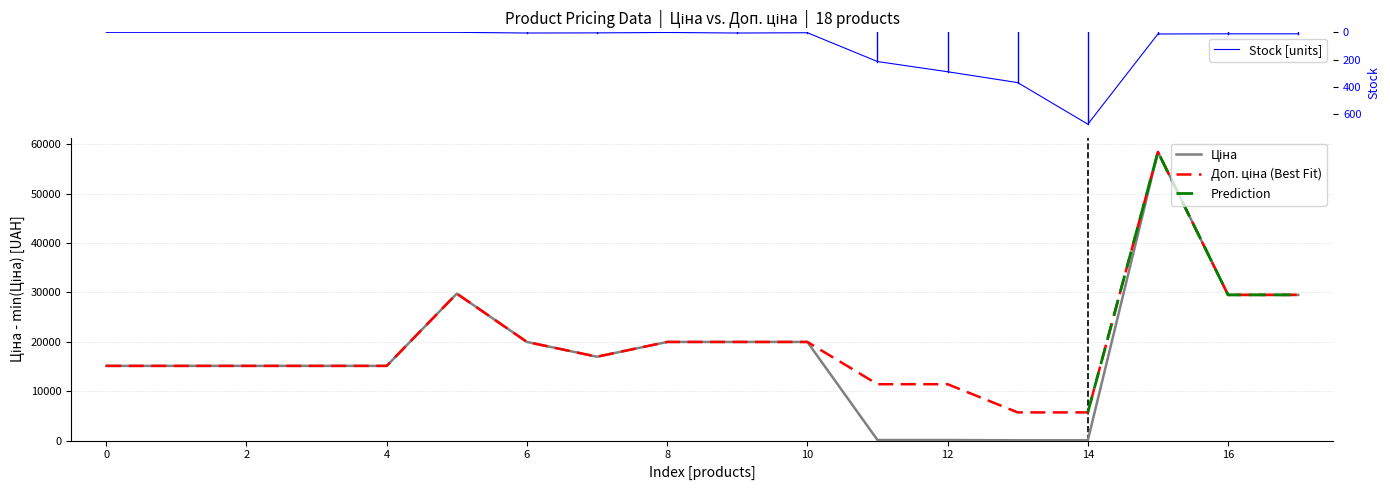

What is the highest value of the Stock [units] series?

676